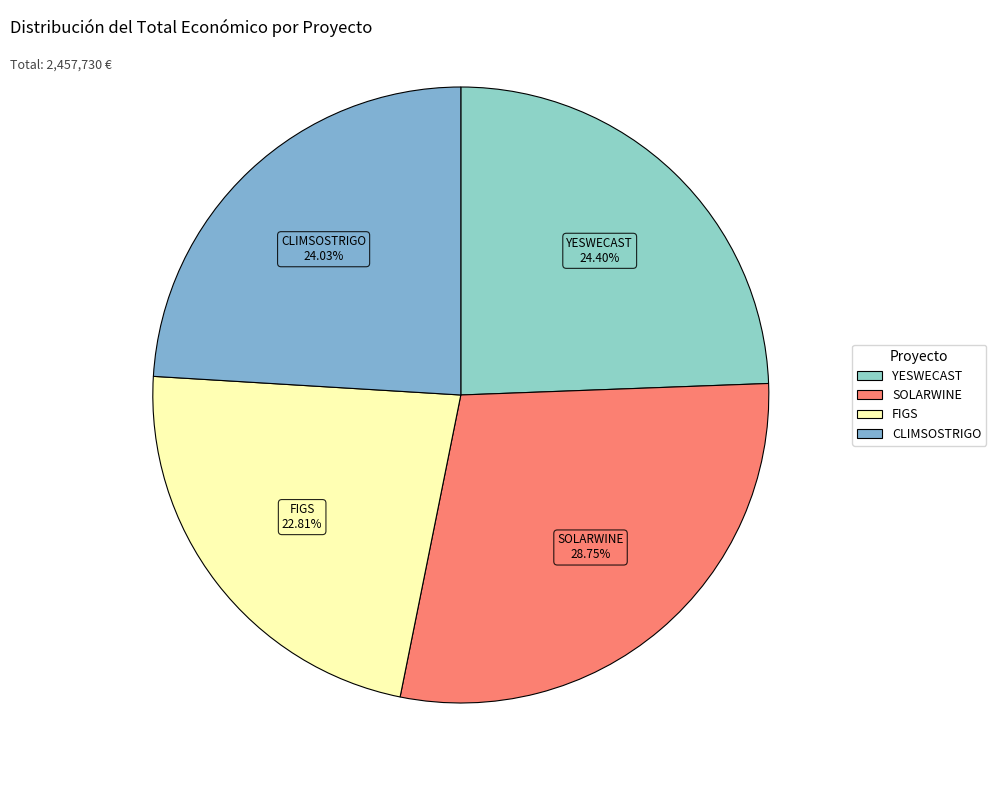

To the nearest percent, what is the average slice percentage?

25%